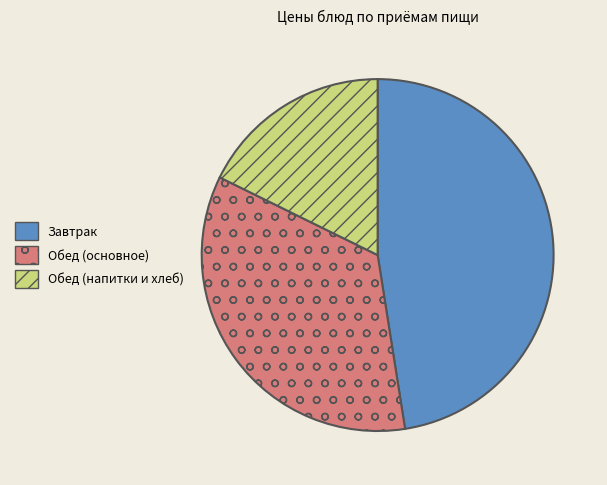

Does Завтрак account for over 50% of the chart?

No